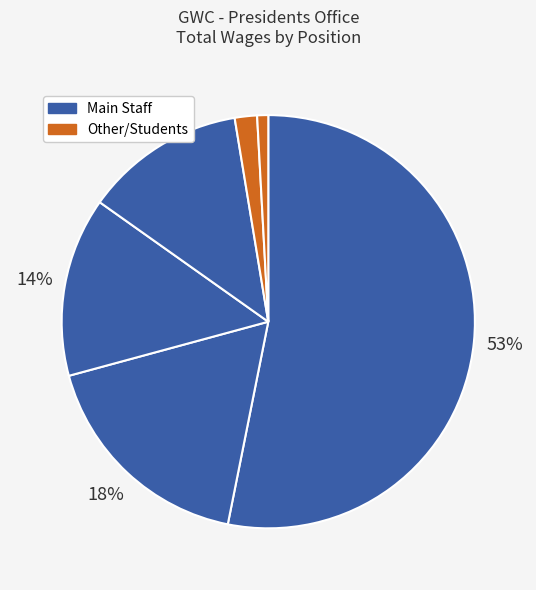

Count the number of slices in the pie.

6